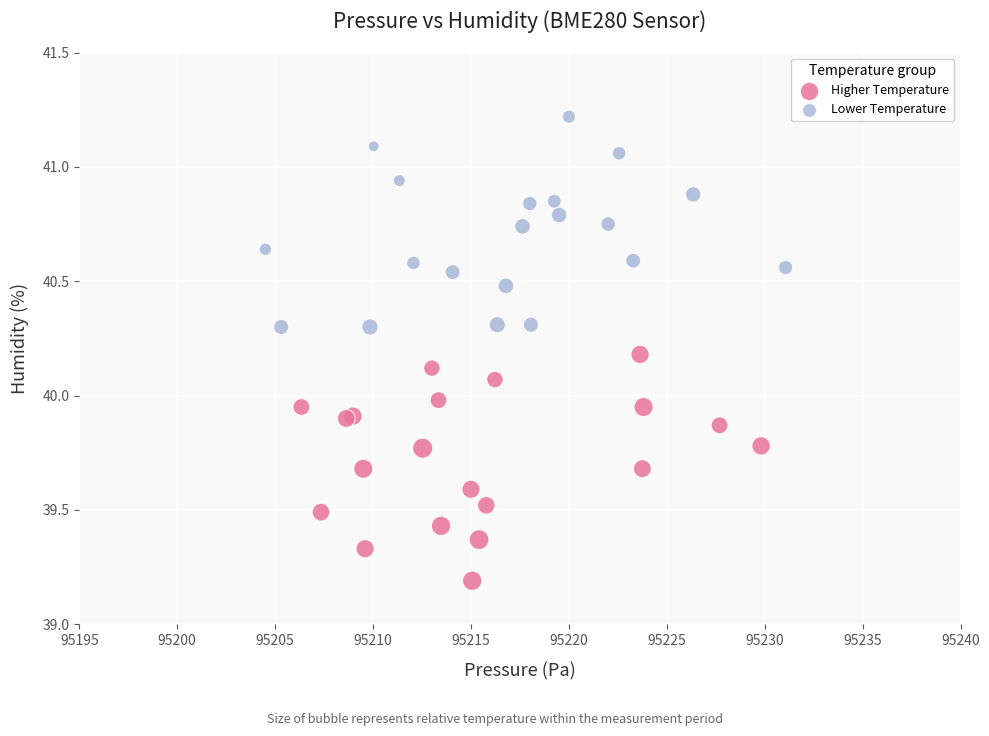

Which series reaches the maximum Y coordinate?

Lower Temperature